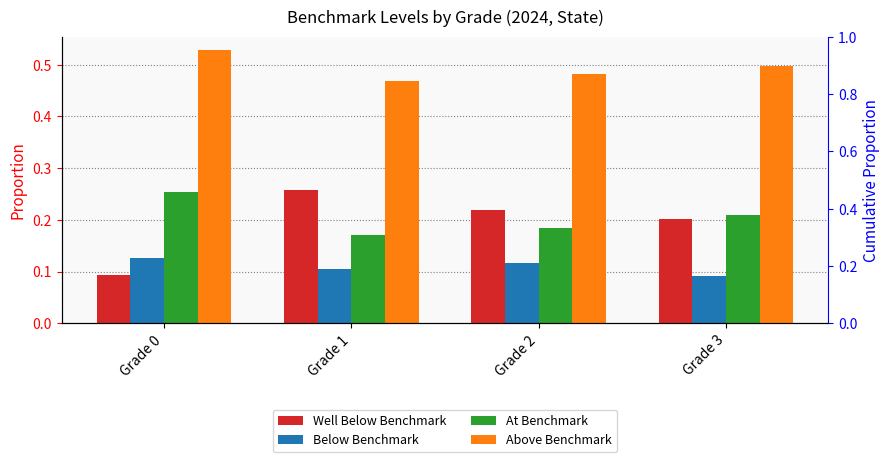

At how many categories does at least one series exceed 0?

4